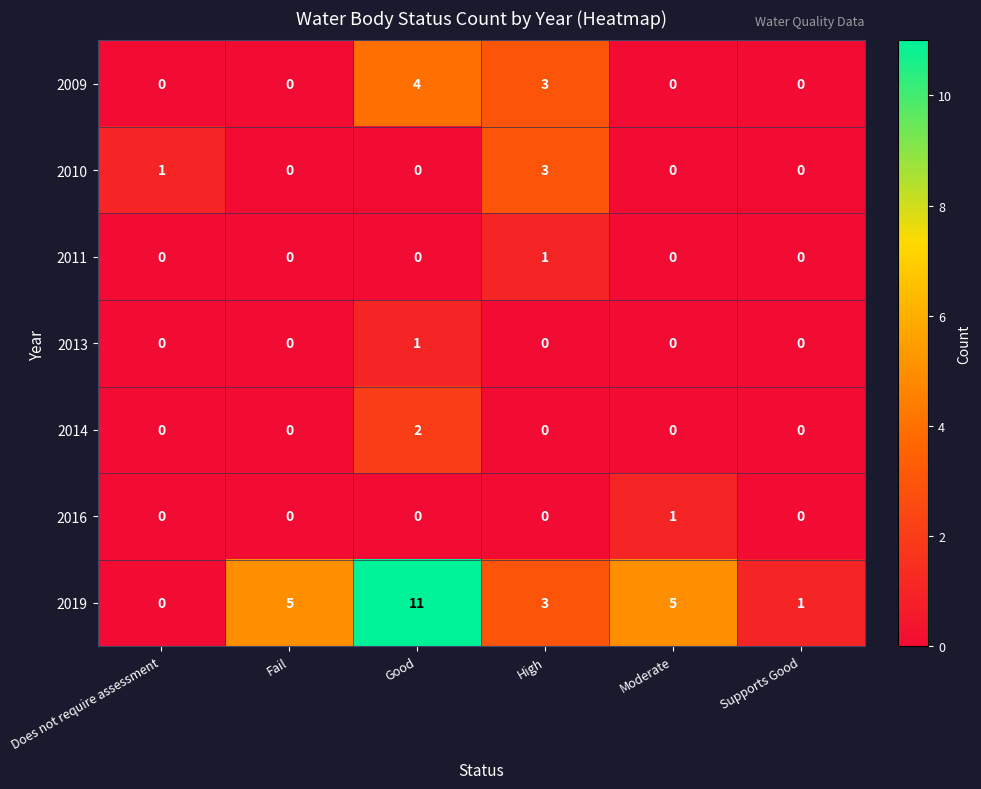

Read the 2019 value at Good.

11